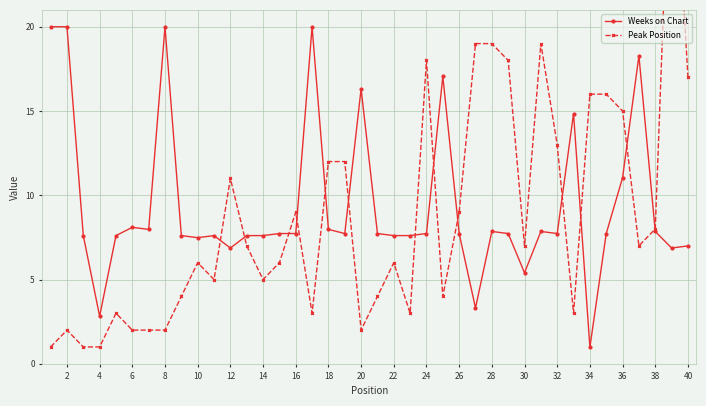

At which label is Weeks on Chart closest to 10?

36